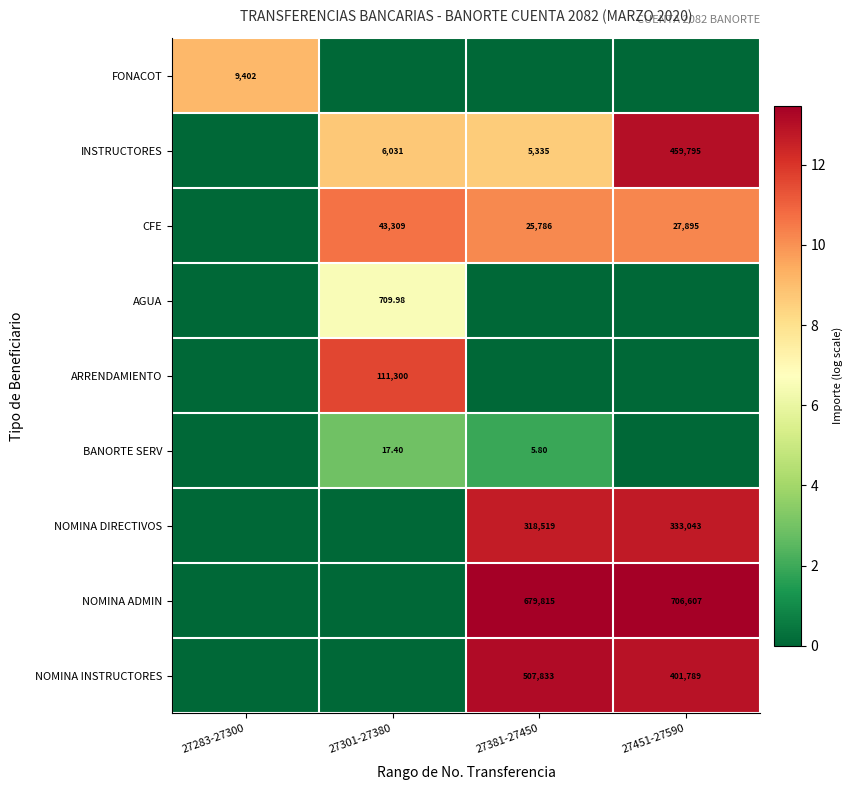

What is the greatest value displayed?

13.5